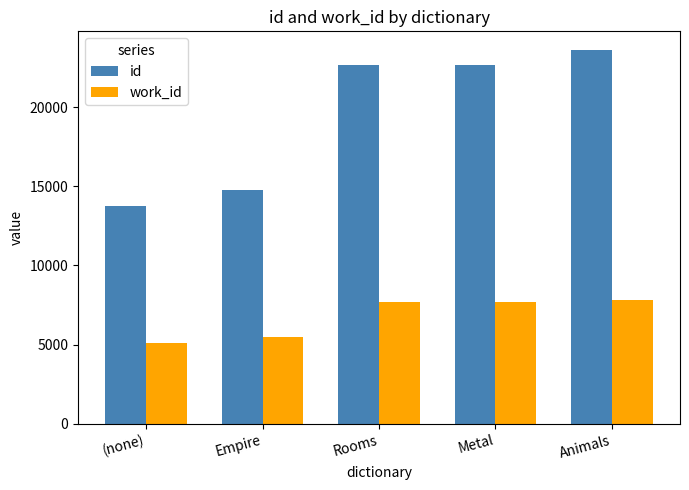

What is the difference between the maximum and minimum values in the work_id series?

2746